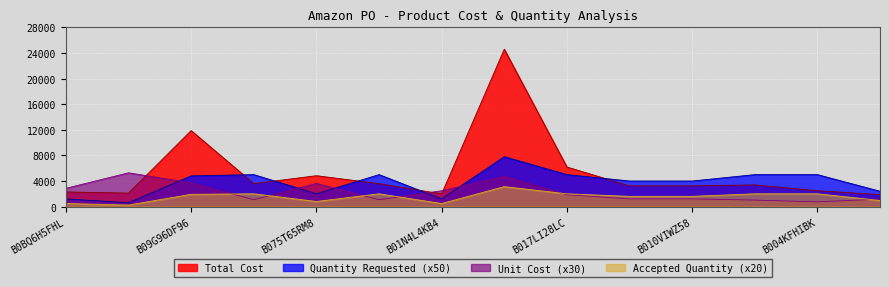

What is the maximum value shown in the chart?

24596.5